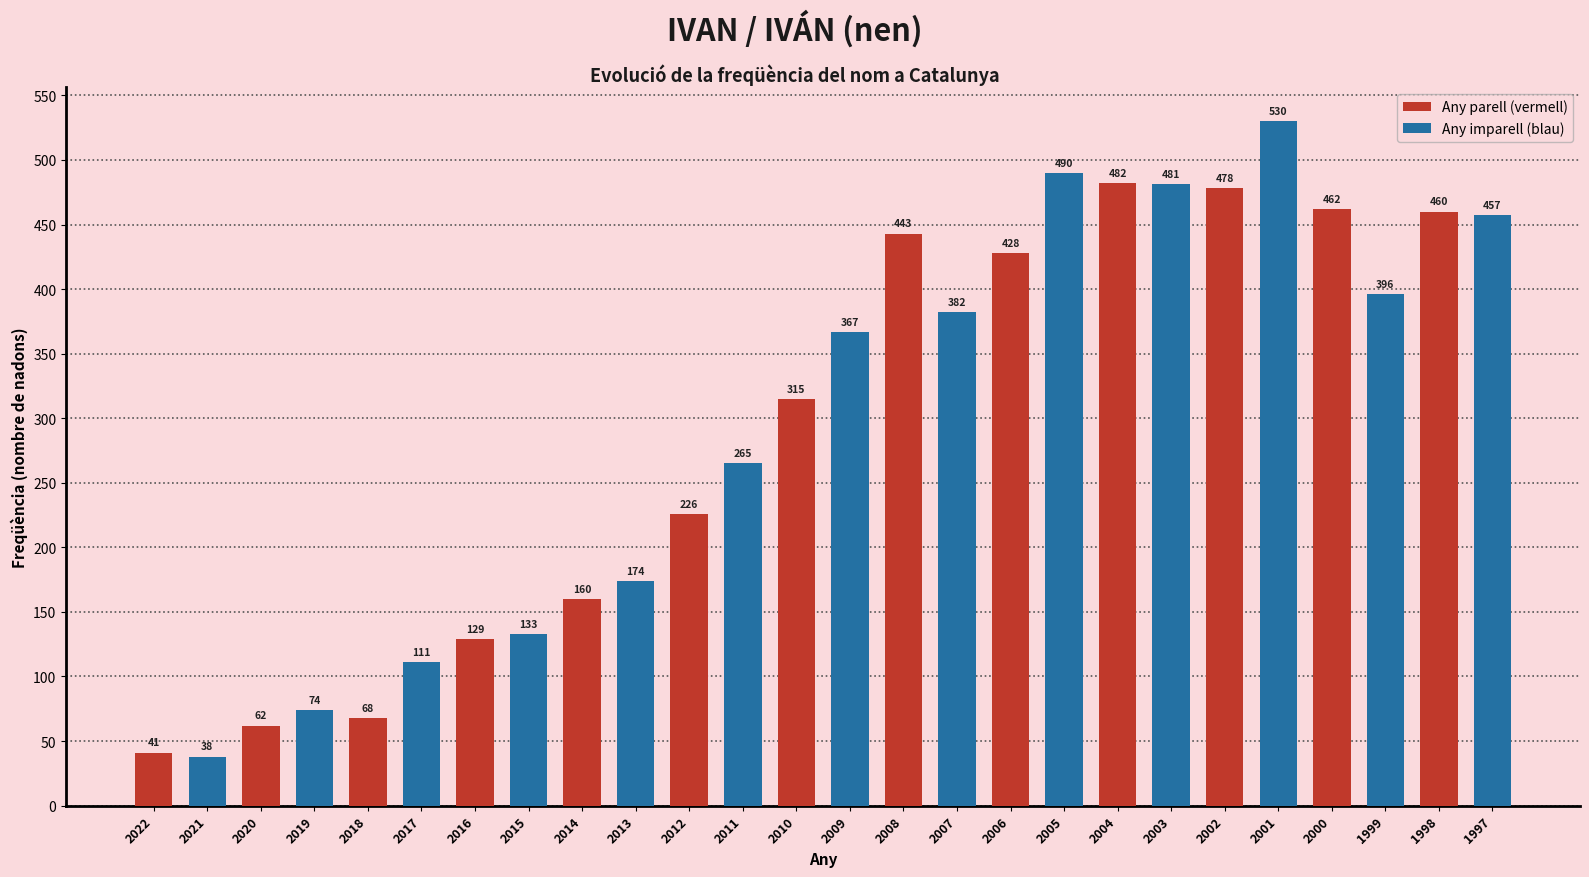

True or false: the data shows 530 at 2001.

True